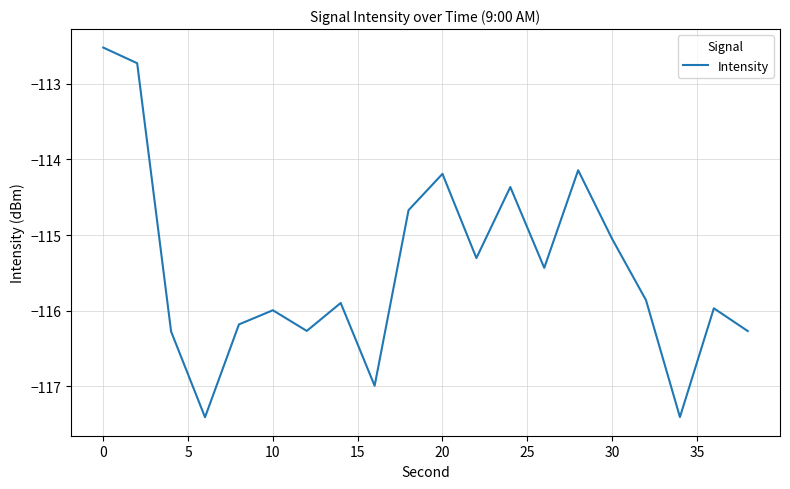

What is the greatest value displayed?

-112.5